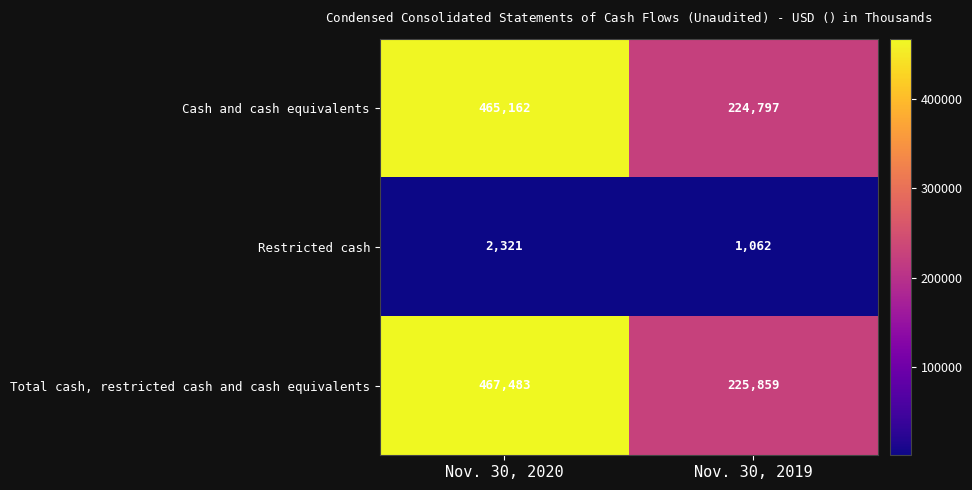

What is the average value of the Cash and cash equivalents series?

344980